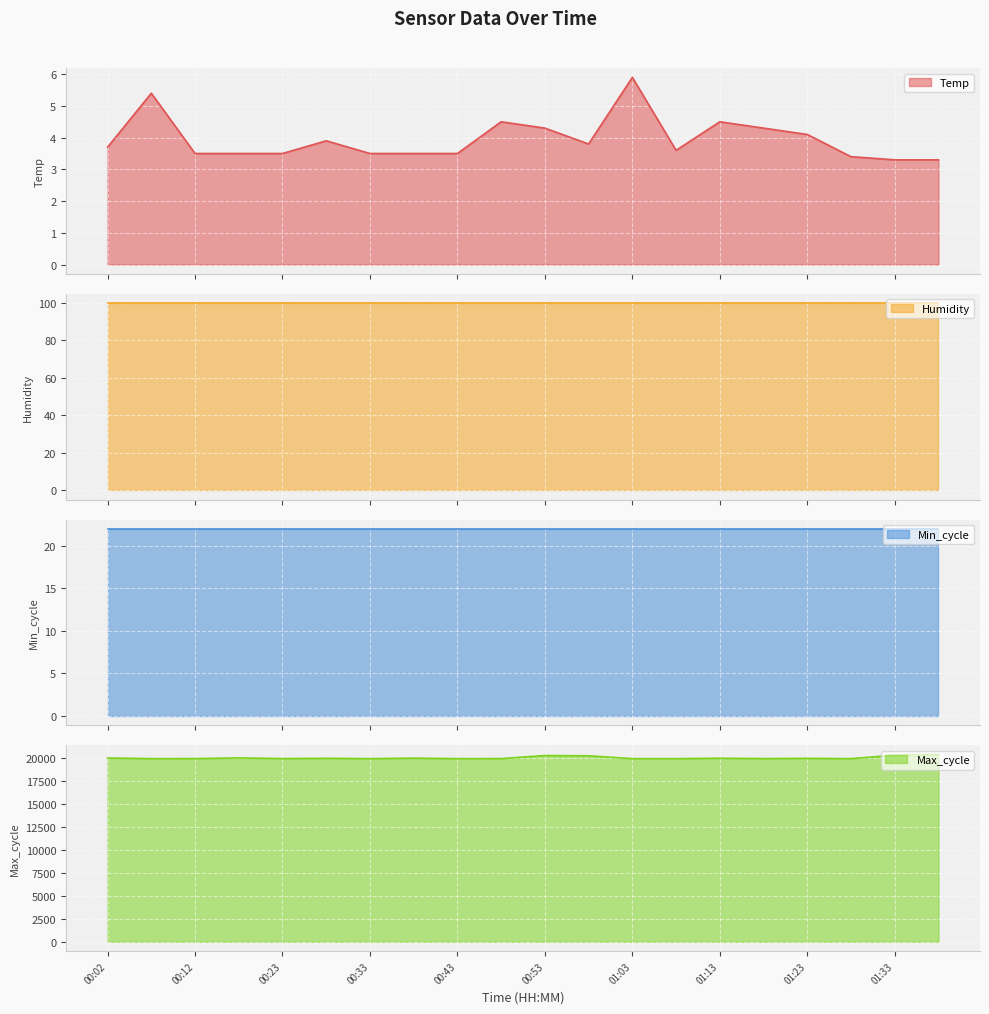

What is the highest value of the Temp series?

5.9